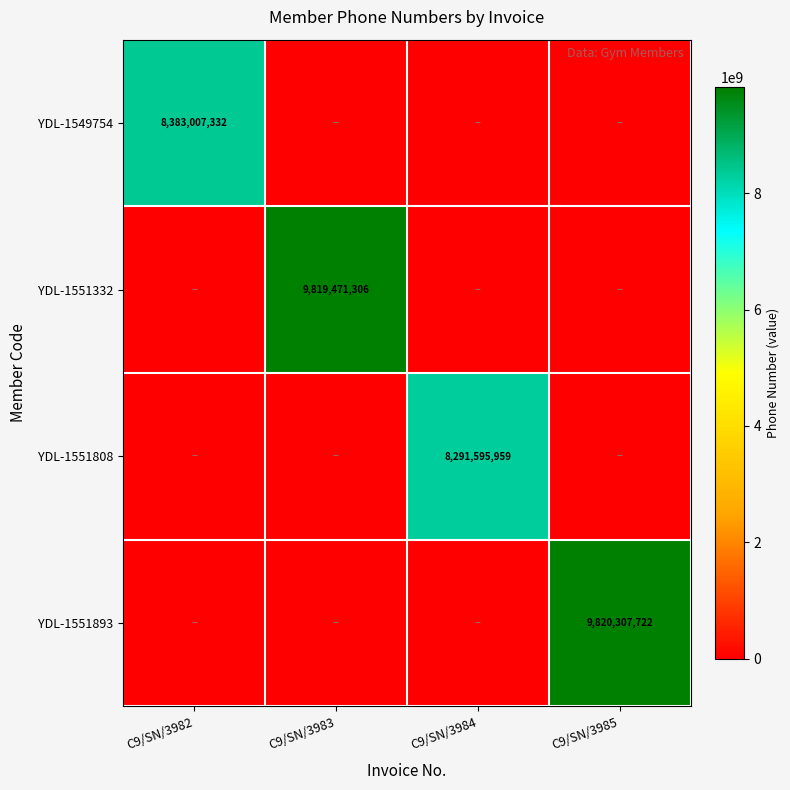

True or false: YDL-1551893 has a value of 9820307722 at C9/SN/3985.

True